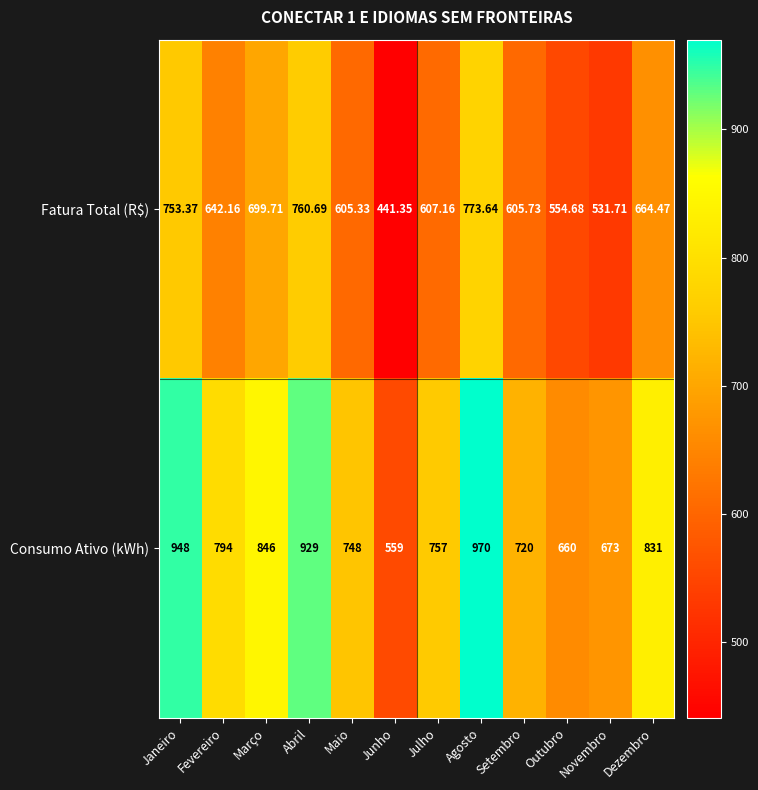

Which series has the largest range (max minus min)?

Consumo Ativo (kWh)